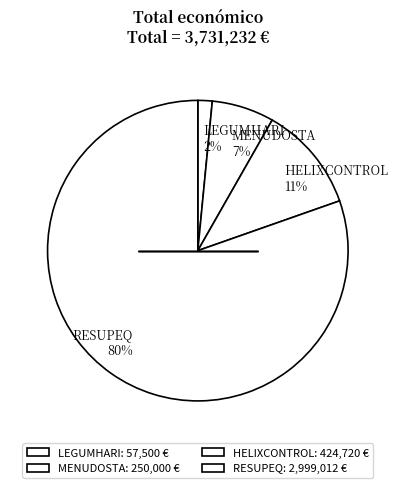

True or false: RESUPEQ accounts for 80% of the total.

True